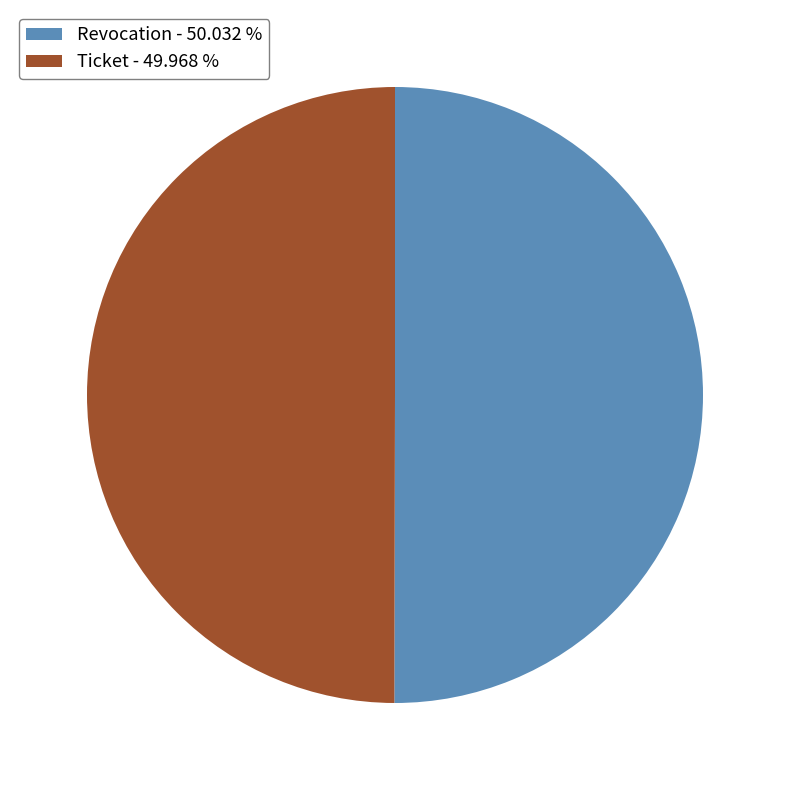

Approximately how many times larger is the value at Revocation - 50.032 % compared to Ticket - 49.968 %?

1.0